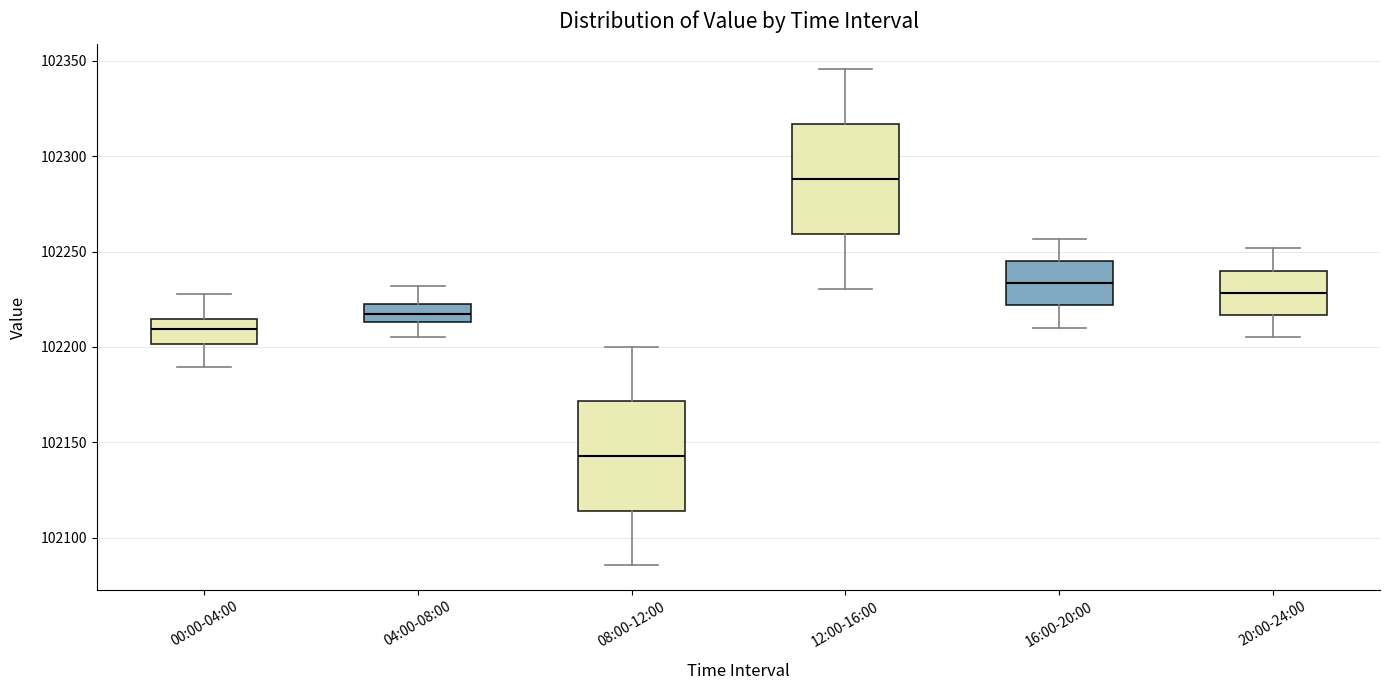

Which box has the highest median line?

12:00-16:00